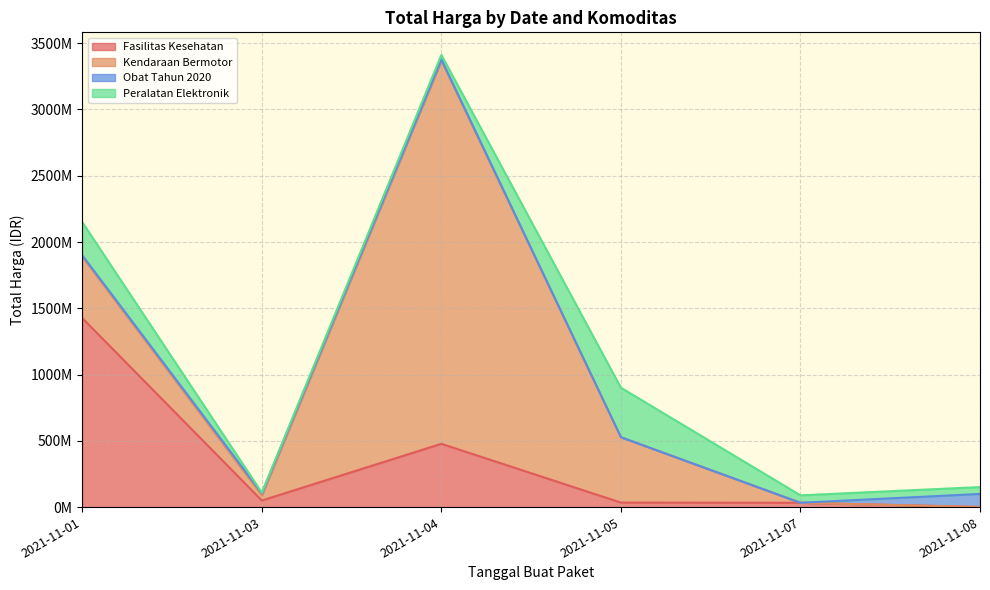

Where do Peralatan Elektronik and Kendaraan Bermotor first cross each other?

2021-11-05 and 2021-11-07